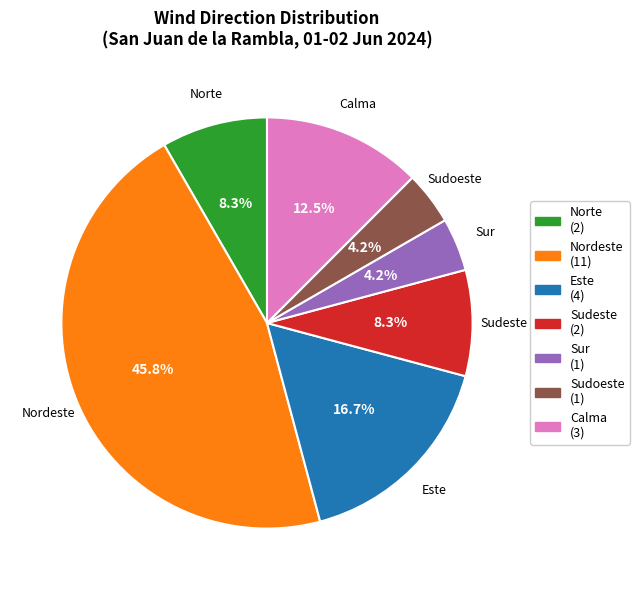

Do Sudoeste (1) and Sur (1) together represent more than half of the pie?

No